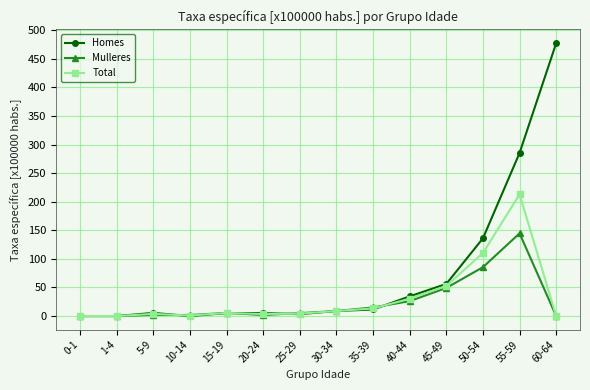

What is the total value across all series at 10-14?

2.7